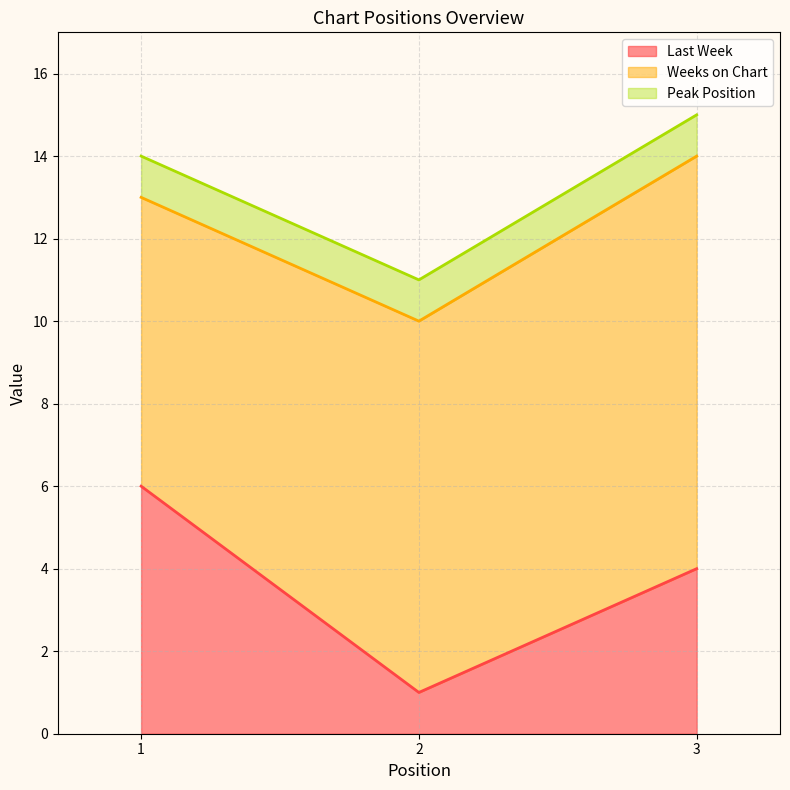

Does the chart have visible grid lines?

Yes